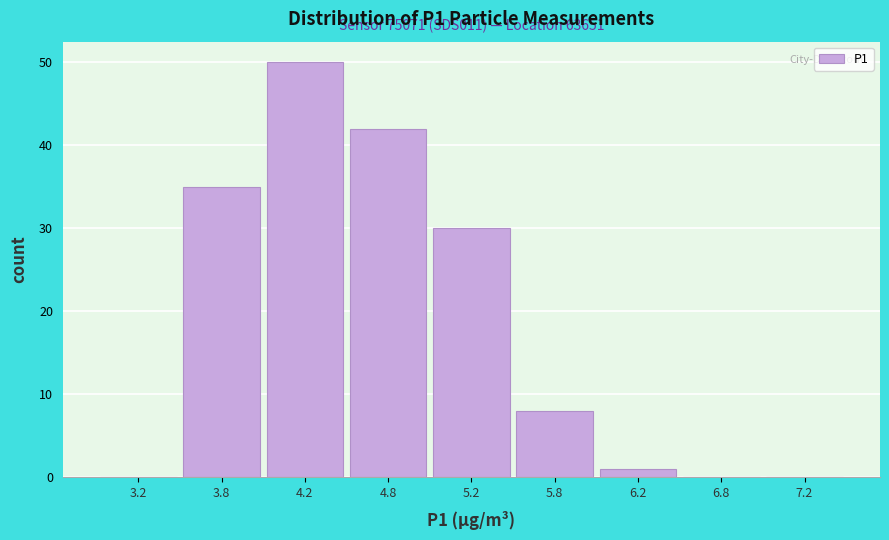

Reading left to right, extract all data points from this chart.

3.2=0	3.8=35	4.2=50	4.8=42	5.2=30	5.8=8	6.2=1	6.8=0	7.2=0